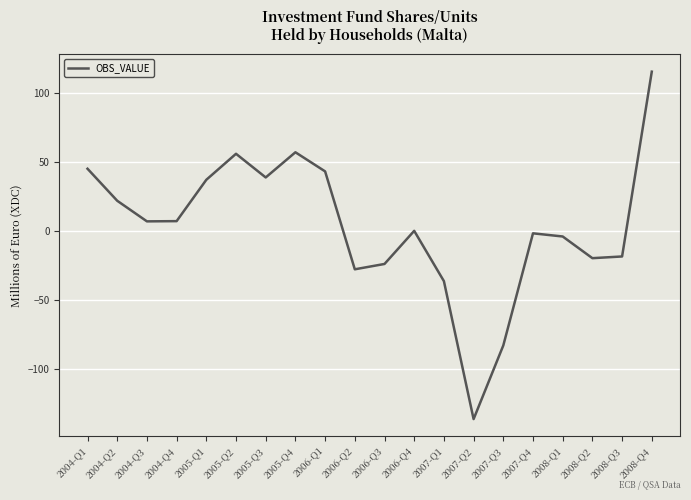

What position from the left is 2008-Q4?

20